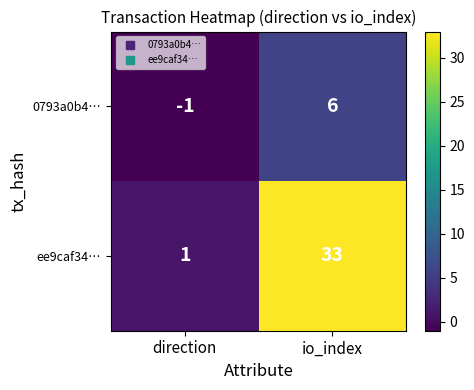

Which series has the largest range (max minus min)?

ee9caf34…